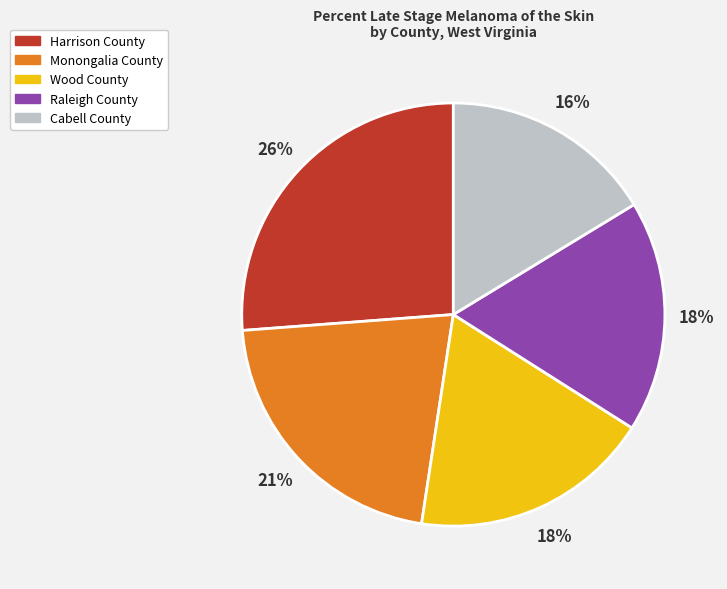

How many slices are in this pie chart?

5